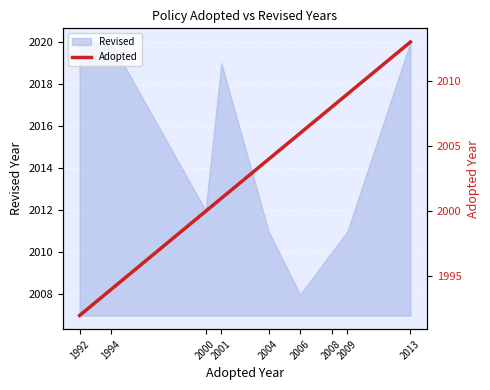

The chart shows a value of 2006 at 2006. True or false?

True